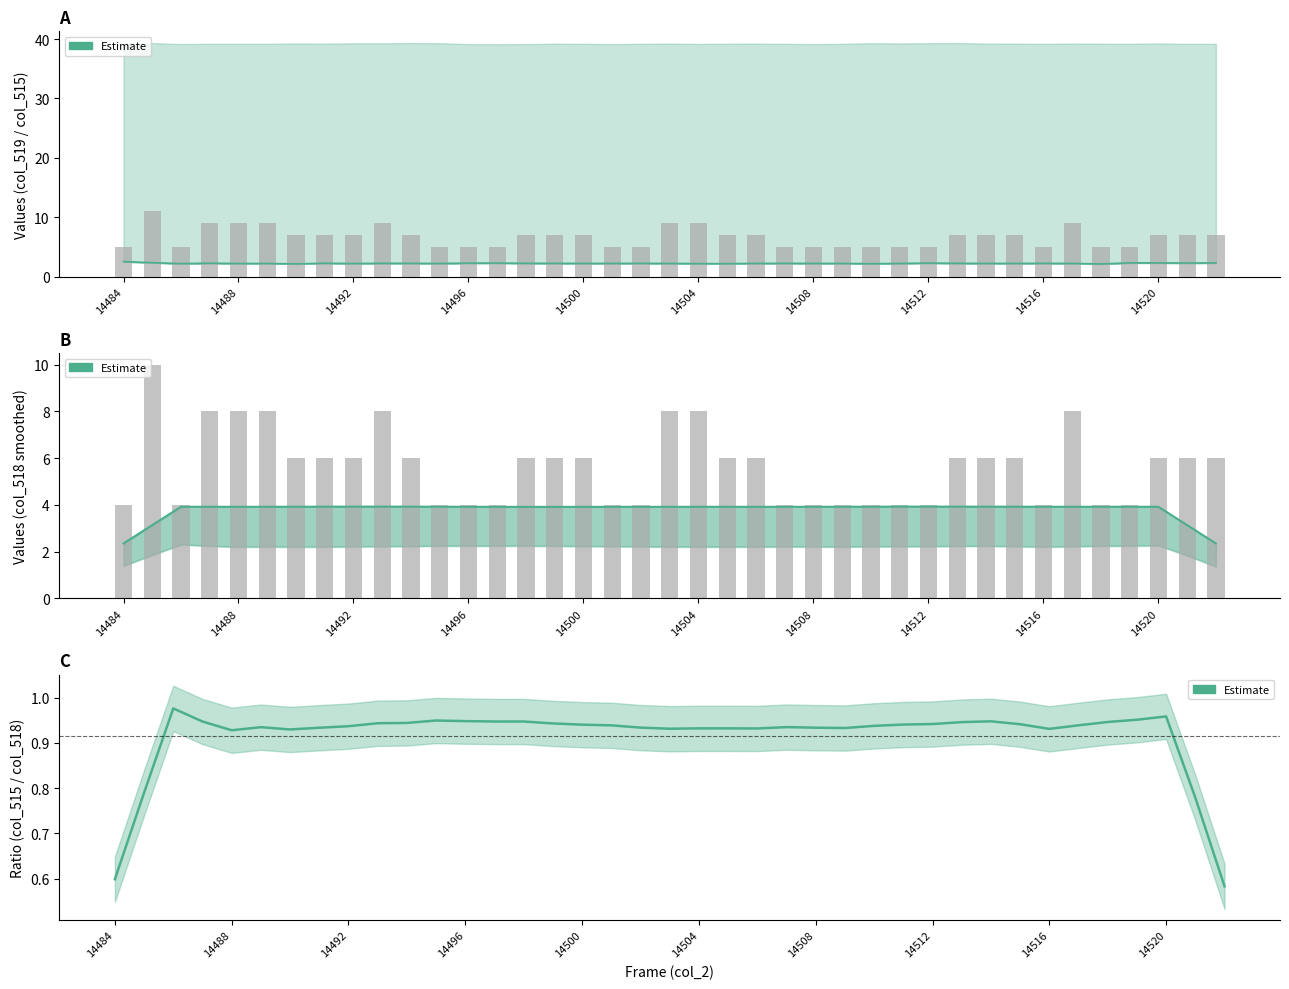

Does the chart contain stacked bars?

No